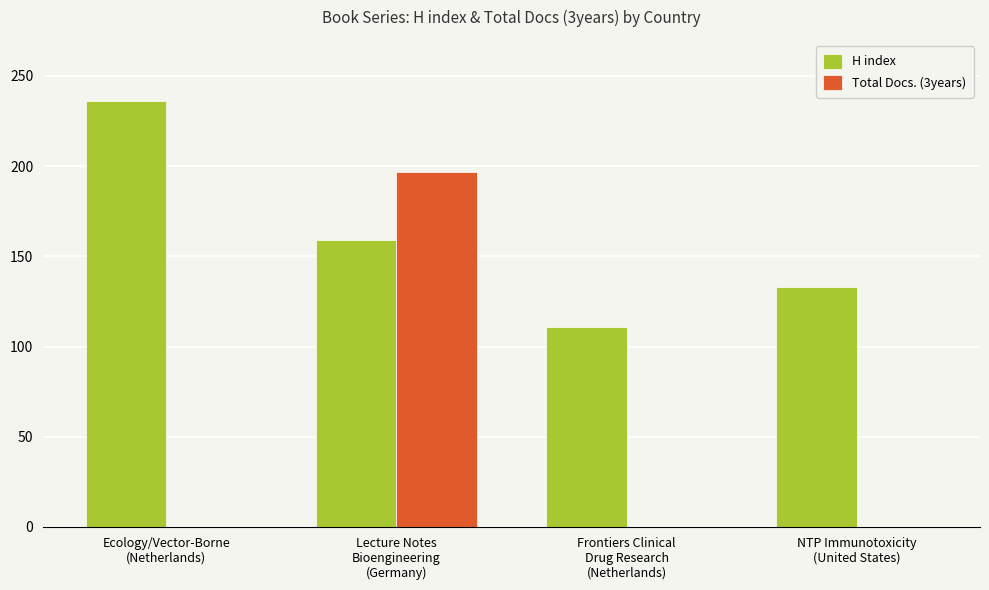

What is the sum of all Total Docs. (3years) values?

197